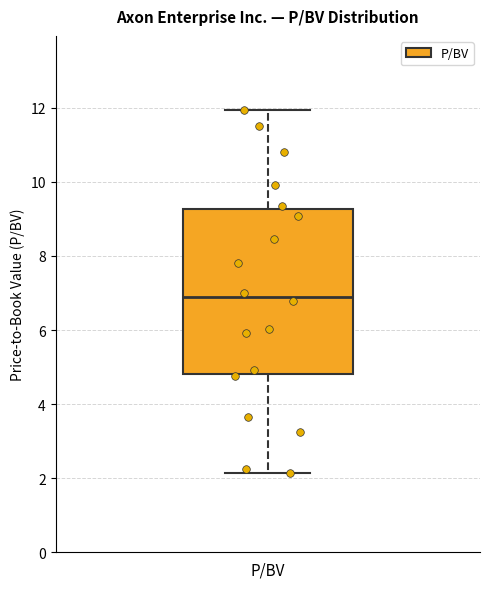

Read this box plot against the y-axis: the position of the median line, the range covered by the box, and the ends of both whiskers. The values are not printed on the chart, so give them approximately, as read against the axis.

median 6.8, box 4.8 to 9.2, whiskers 2.2 to 12.0